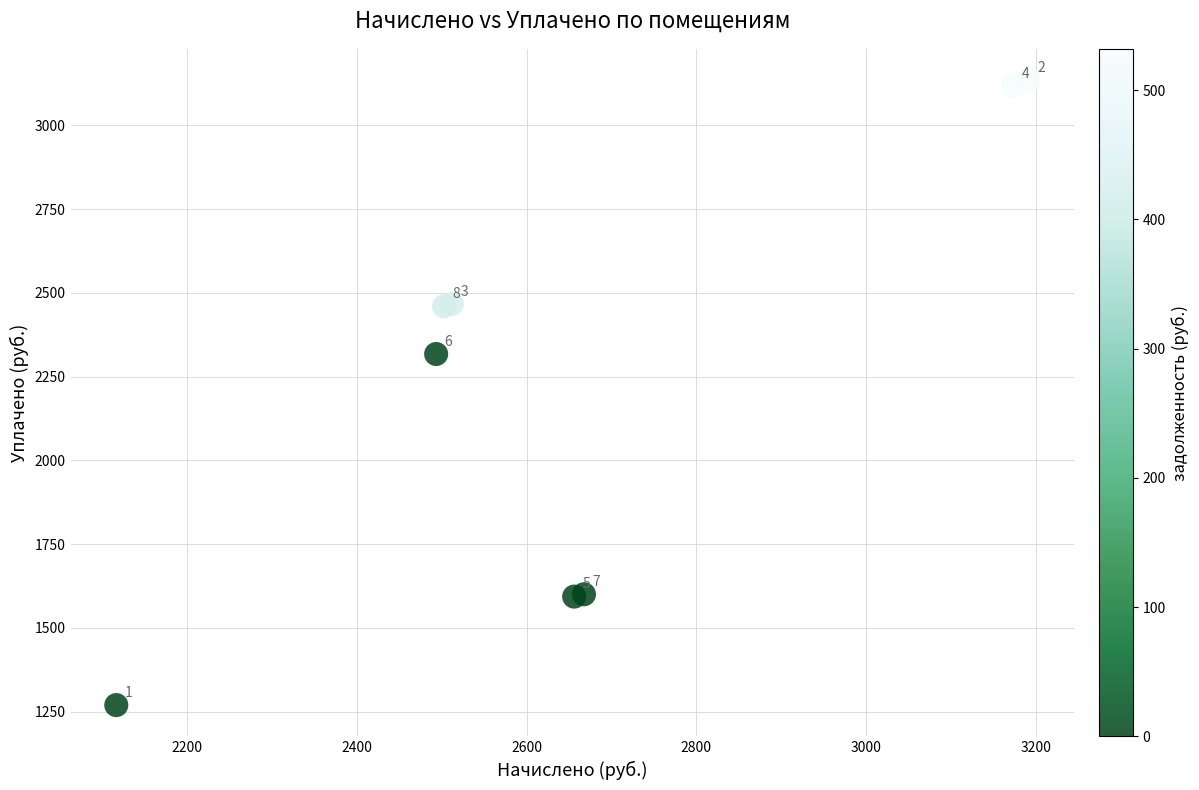

What Y value in the scatter plot is closest to 2202?

2317.7